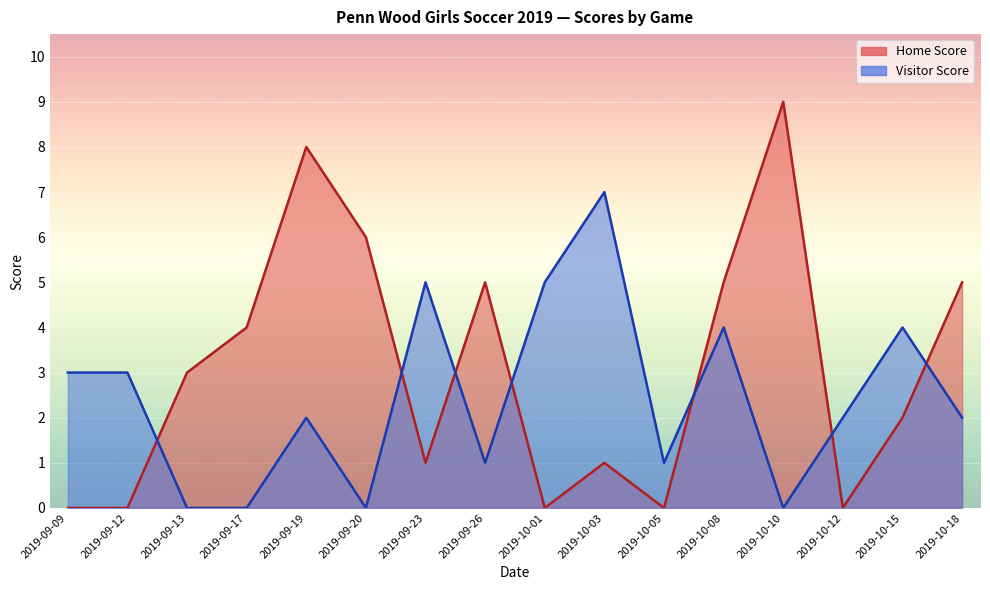

What are all the series names shown in the legend?

Home Score, Visitor Score